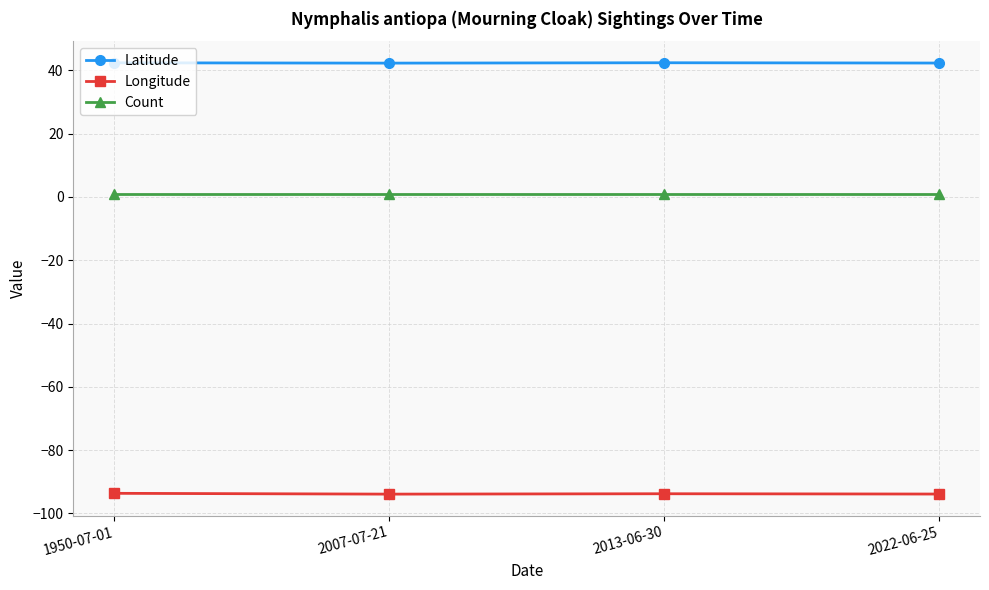

The Count series shows 1.0 at 2013-06-30. True or false?

True